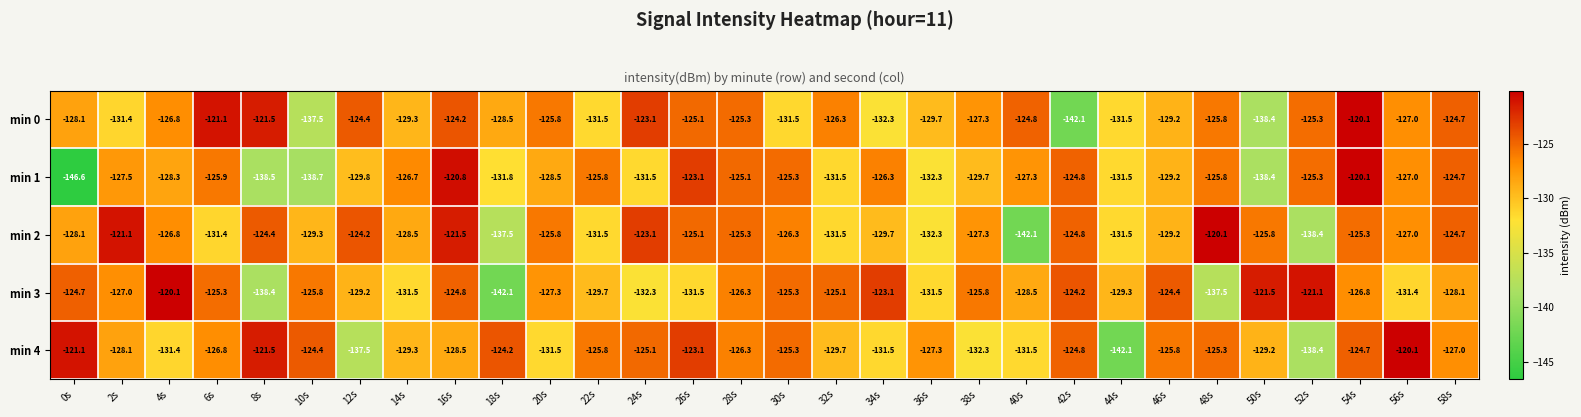

What is the sum of the min 3 values at 28s and 2s?

-253.3